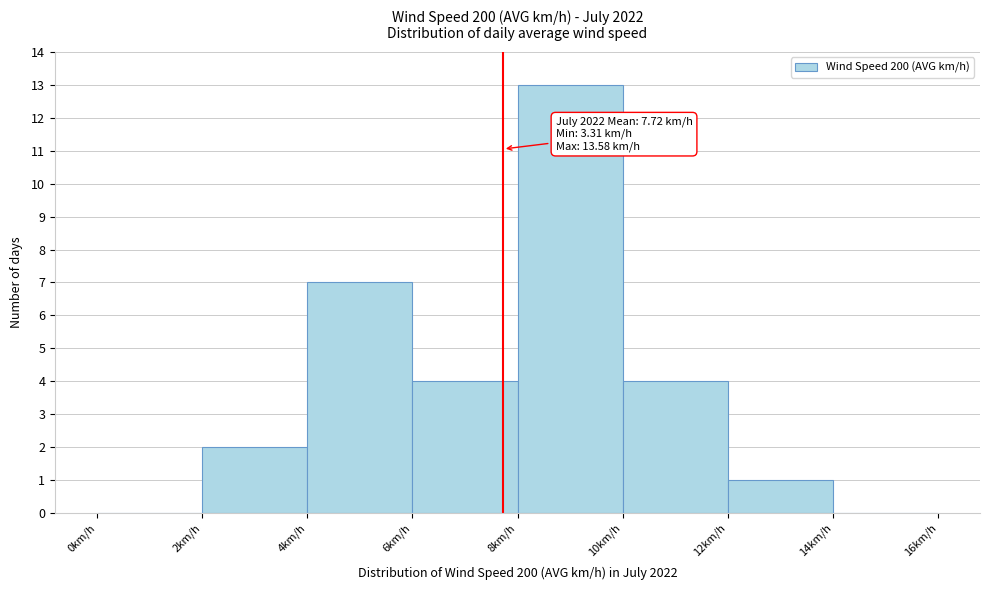

Over which range of the x-axis is the bar tallest?

8 to 10